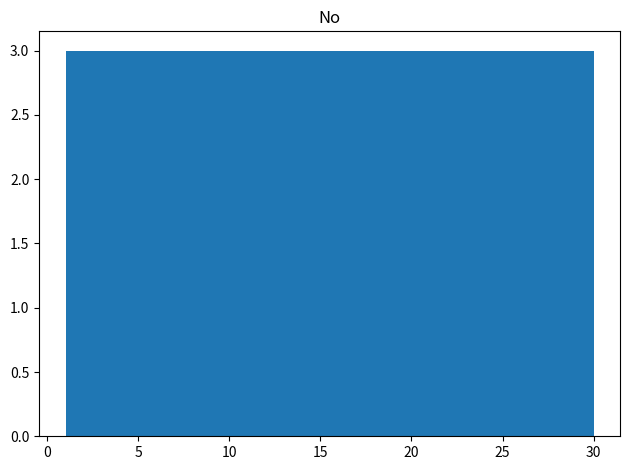

How tall is the bar that spans 3.9 to 6.8 on the x-axis? Neither the bar edges nor the heights are printed on the chart, so give them approximately, as read against the axes.

3